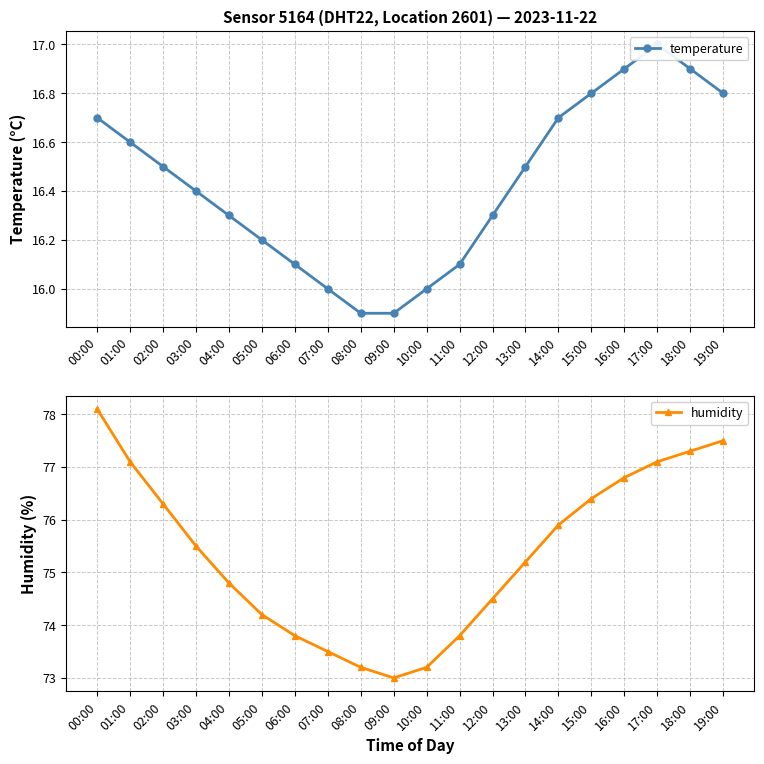

Which label corresponds to the largest value in the chart?

00:00